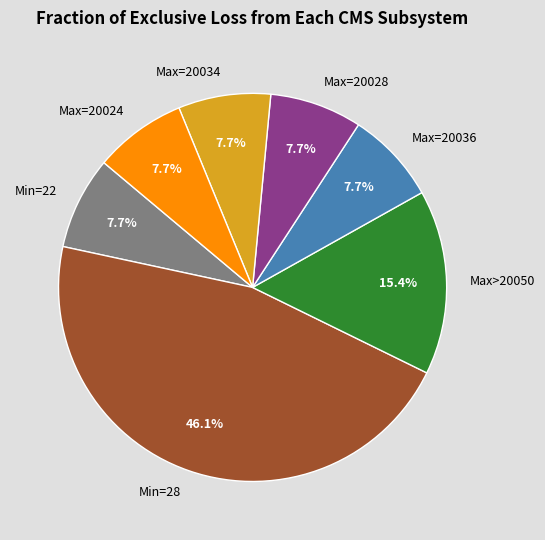

Which slice is the largest?

Min=28